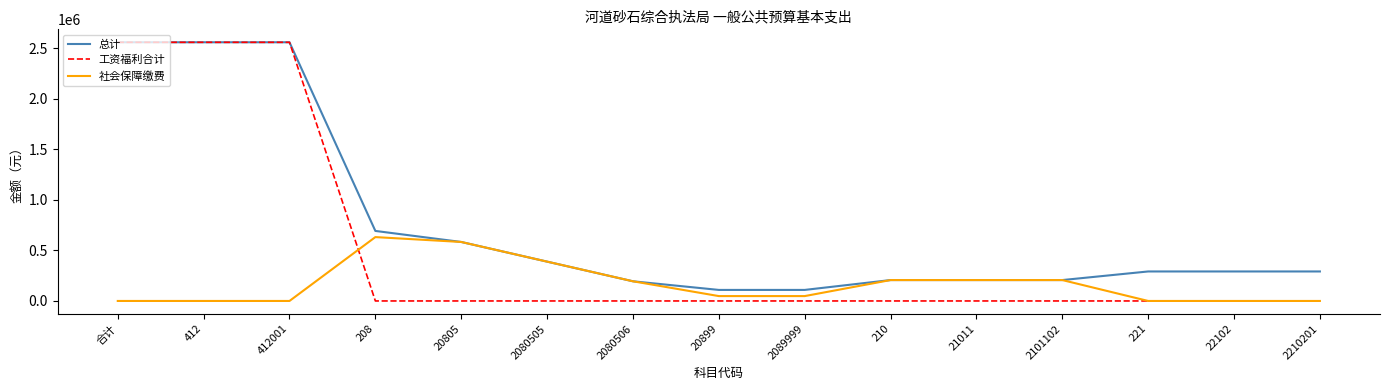

The value of 工资福利合计 at 20805 is 0.0. True or false?

True